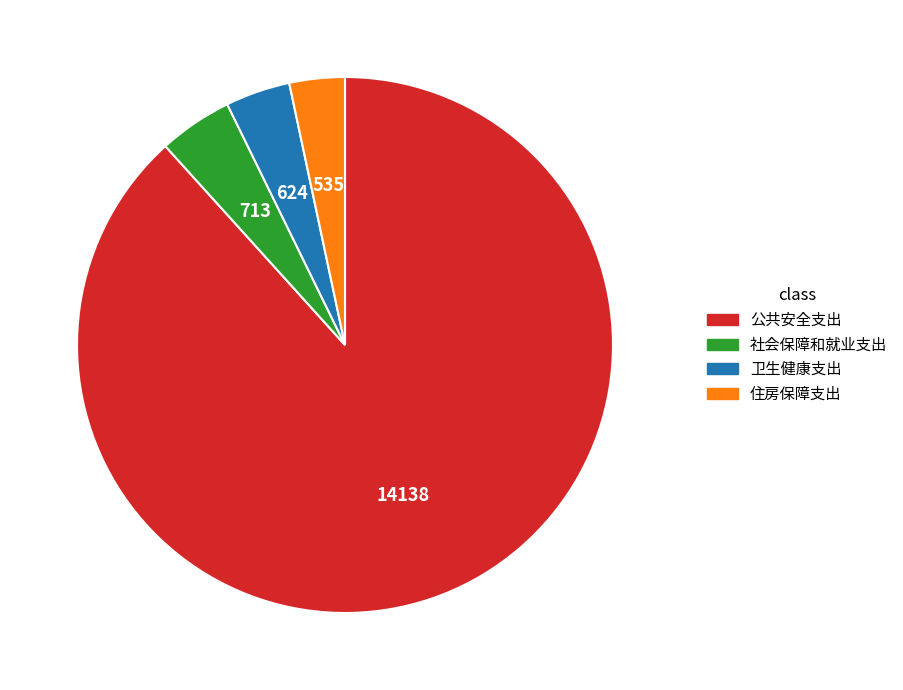

Approximately how many times larger is the value at 卫生健康支出 compared to 住房保障支出?

1.2